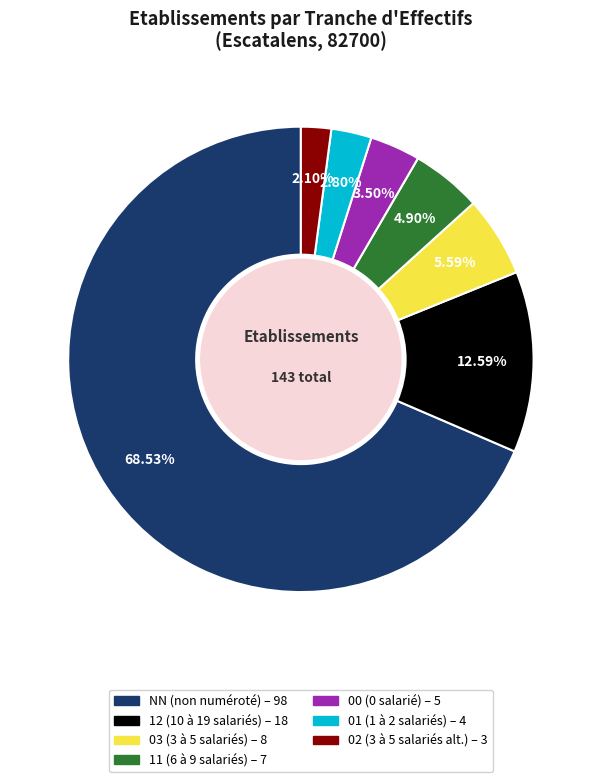

How many slices are in this pie chart?

7